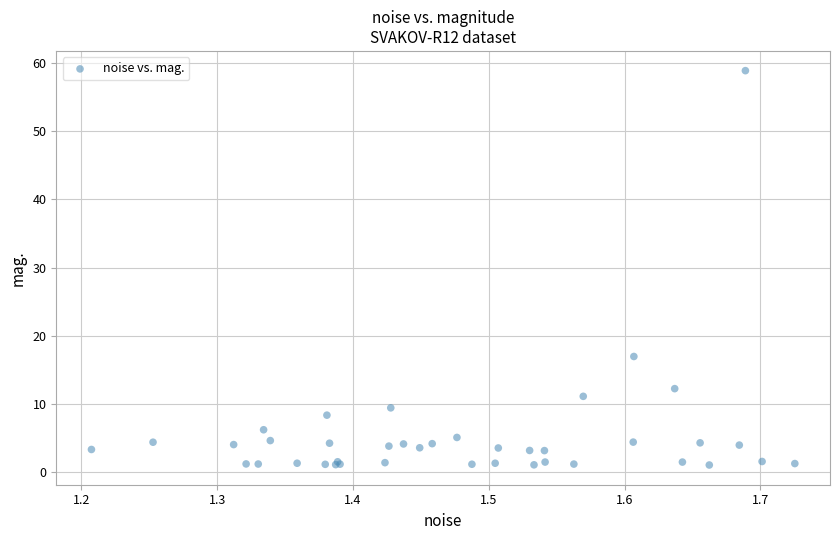

What Y value in the scatter plot is closest to 29?

16.9